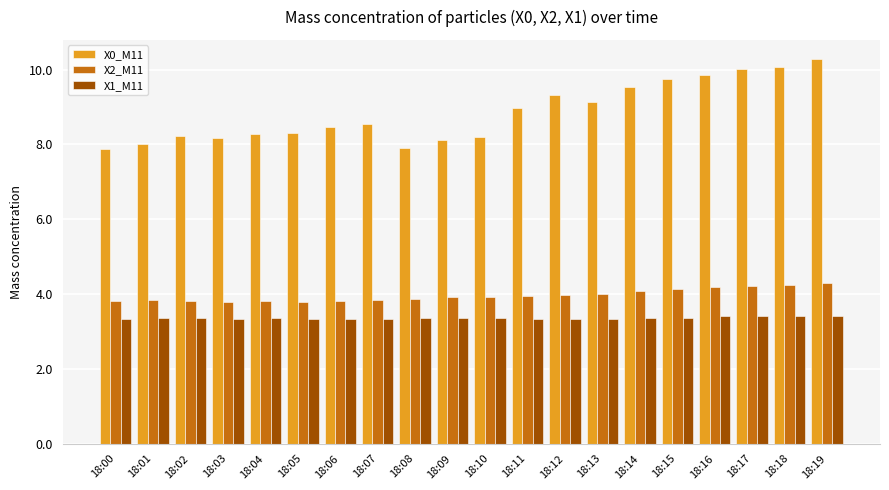

Which series has the largest range (max minus min)?

X0_M11